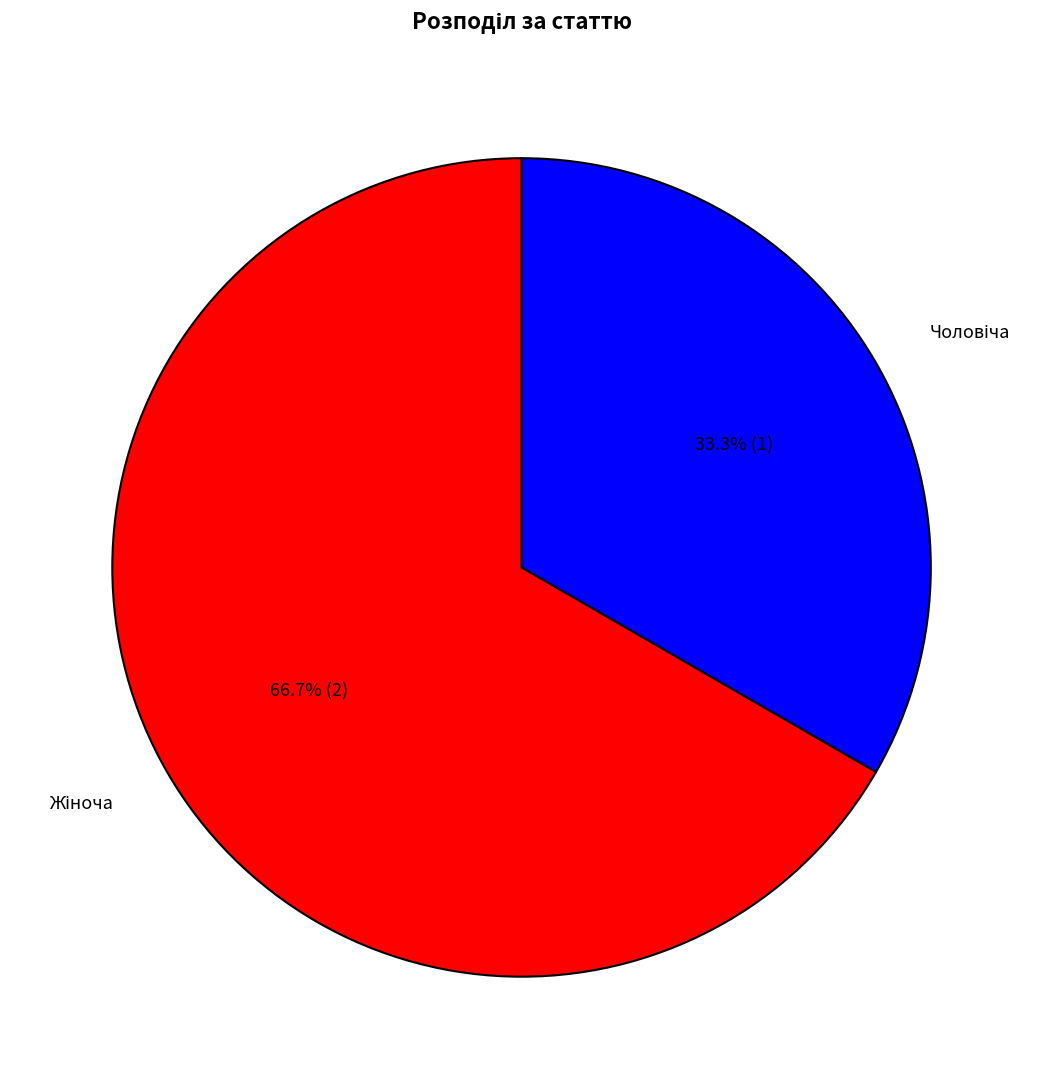

Does any single category account for the majority?

Yes